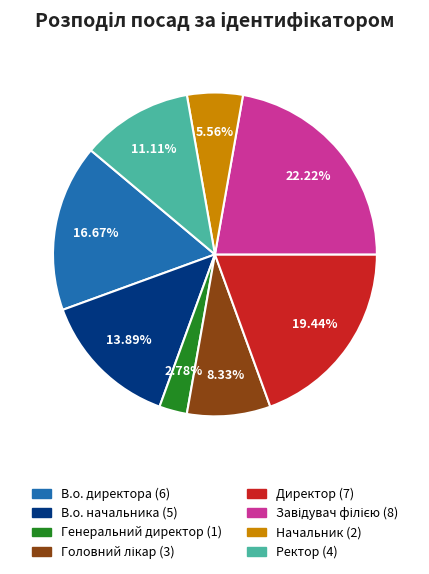

What portion of the pie excludes В.о. директора?

83.3%